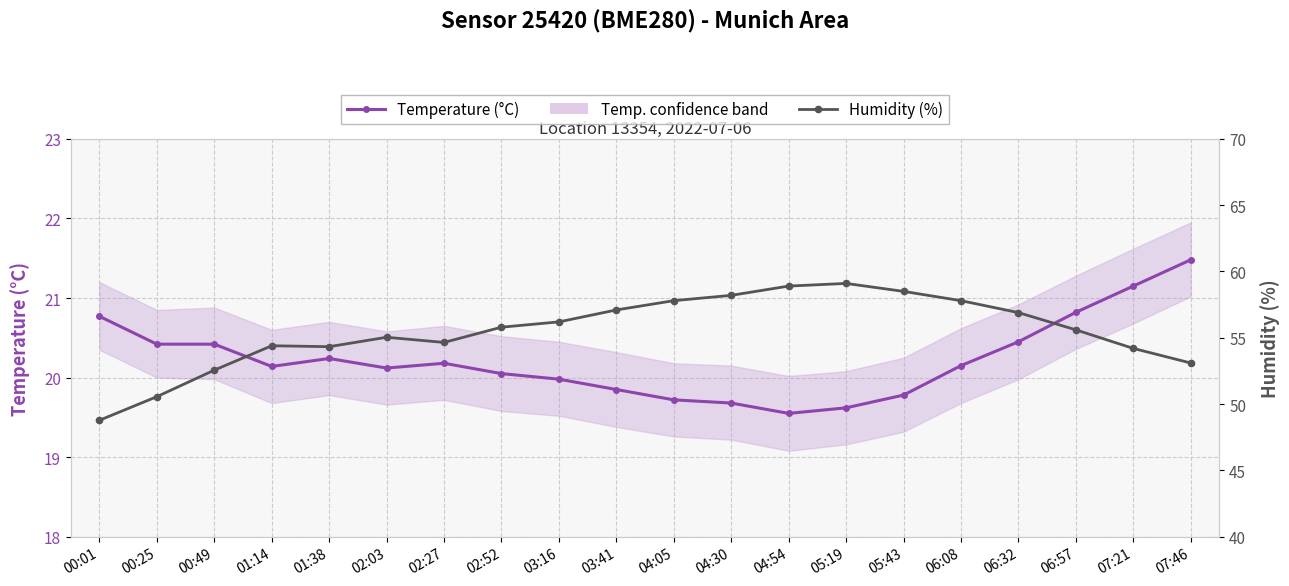

At which label is Humidity (%) closest to 53?

07:46